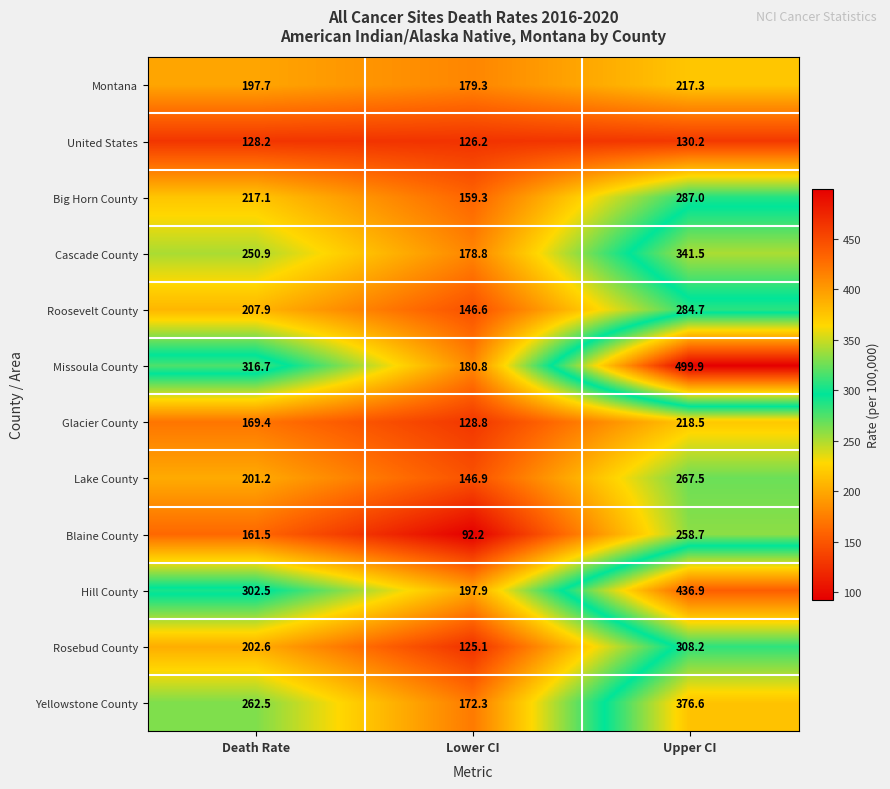

How many values in the Cascade County series are below 250?

1